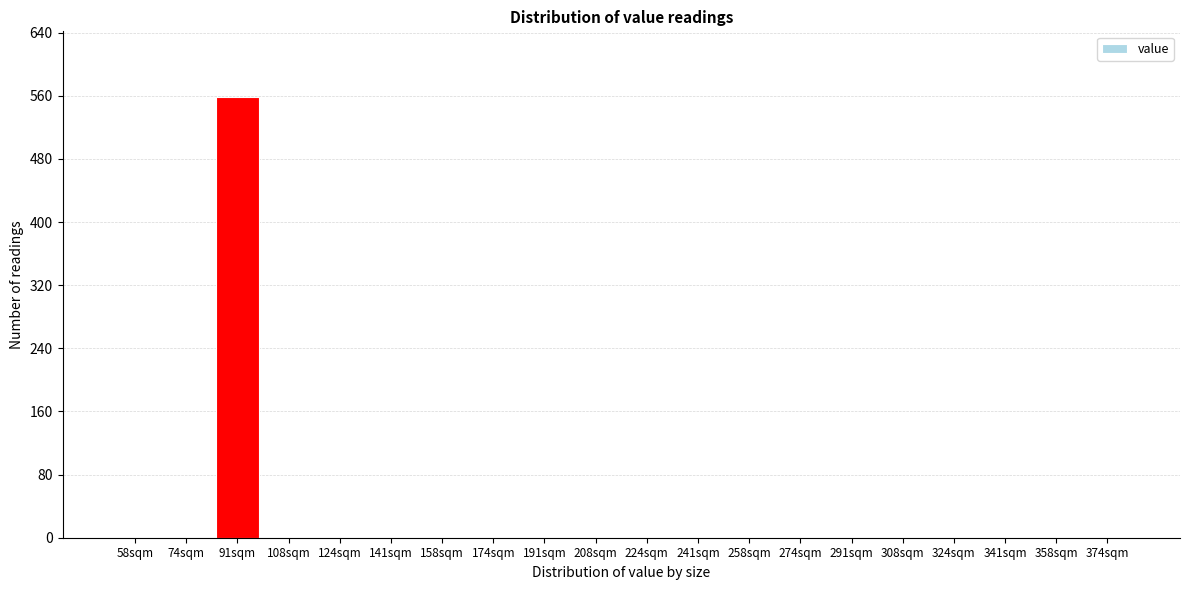

Reading right to left, what are all the values shown in this chart?

374sqm=0	358sqm=0	341sqm=0	324sqm=0	308sqm=0	291sqm=0	274sqm=0	258sqm=0	241sqm=0	224sqm=0	208sqm=0	191sqm=0	174sqm=0	158sqm=0	141sqm=0	124sqm=0	108sqm=0	91sqm=558	74sqm=0	58sqm=0